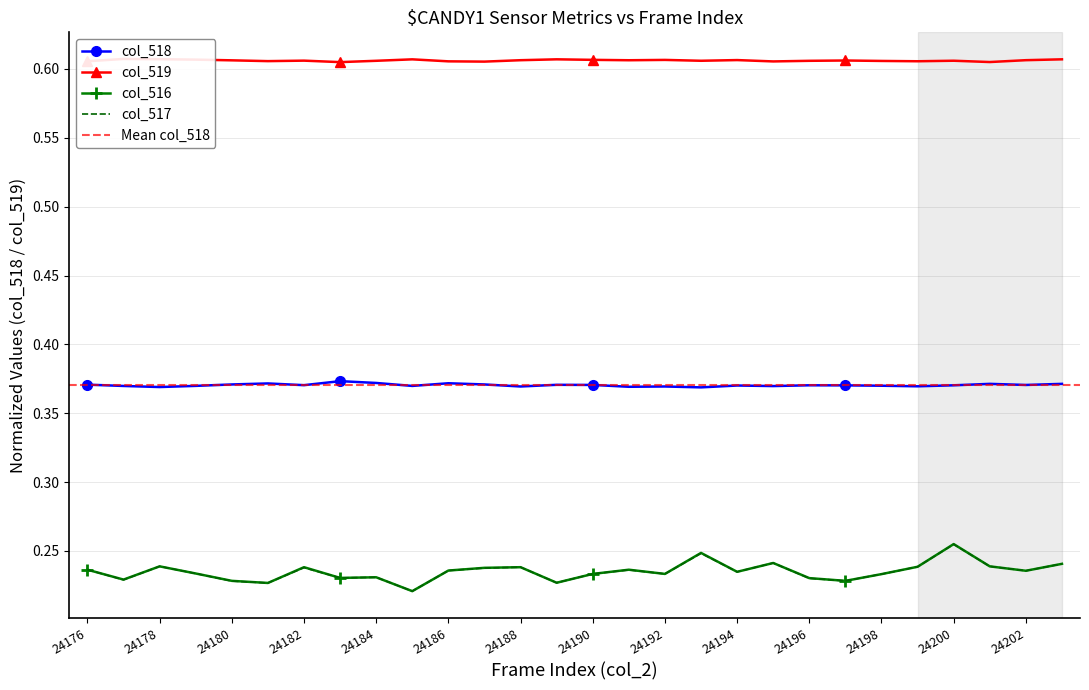

Is the value of col_516 at 24178 greater than the value of col_518 at 24202?

No